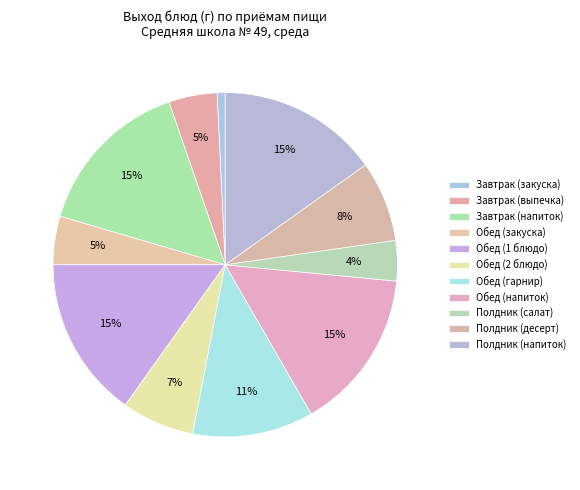

Count the number of slices in the pie.

11